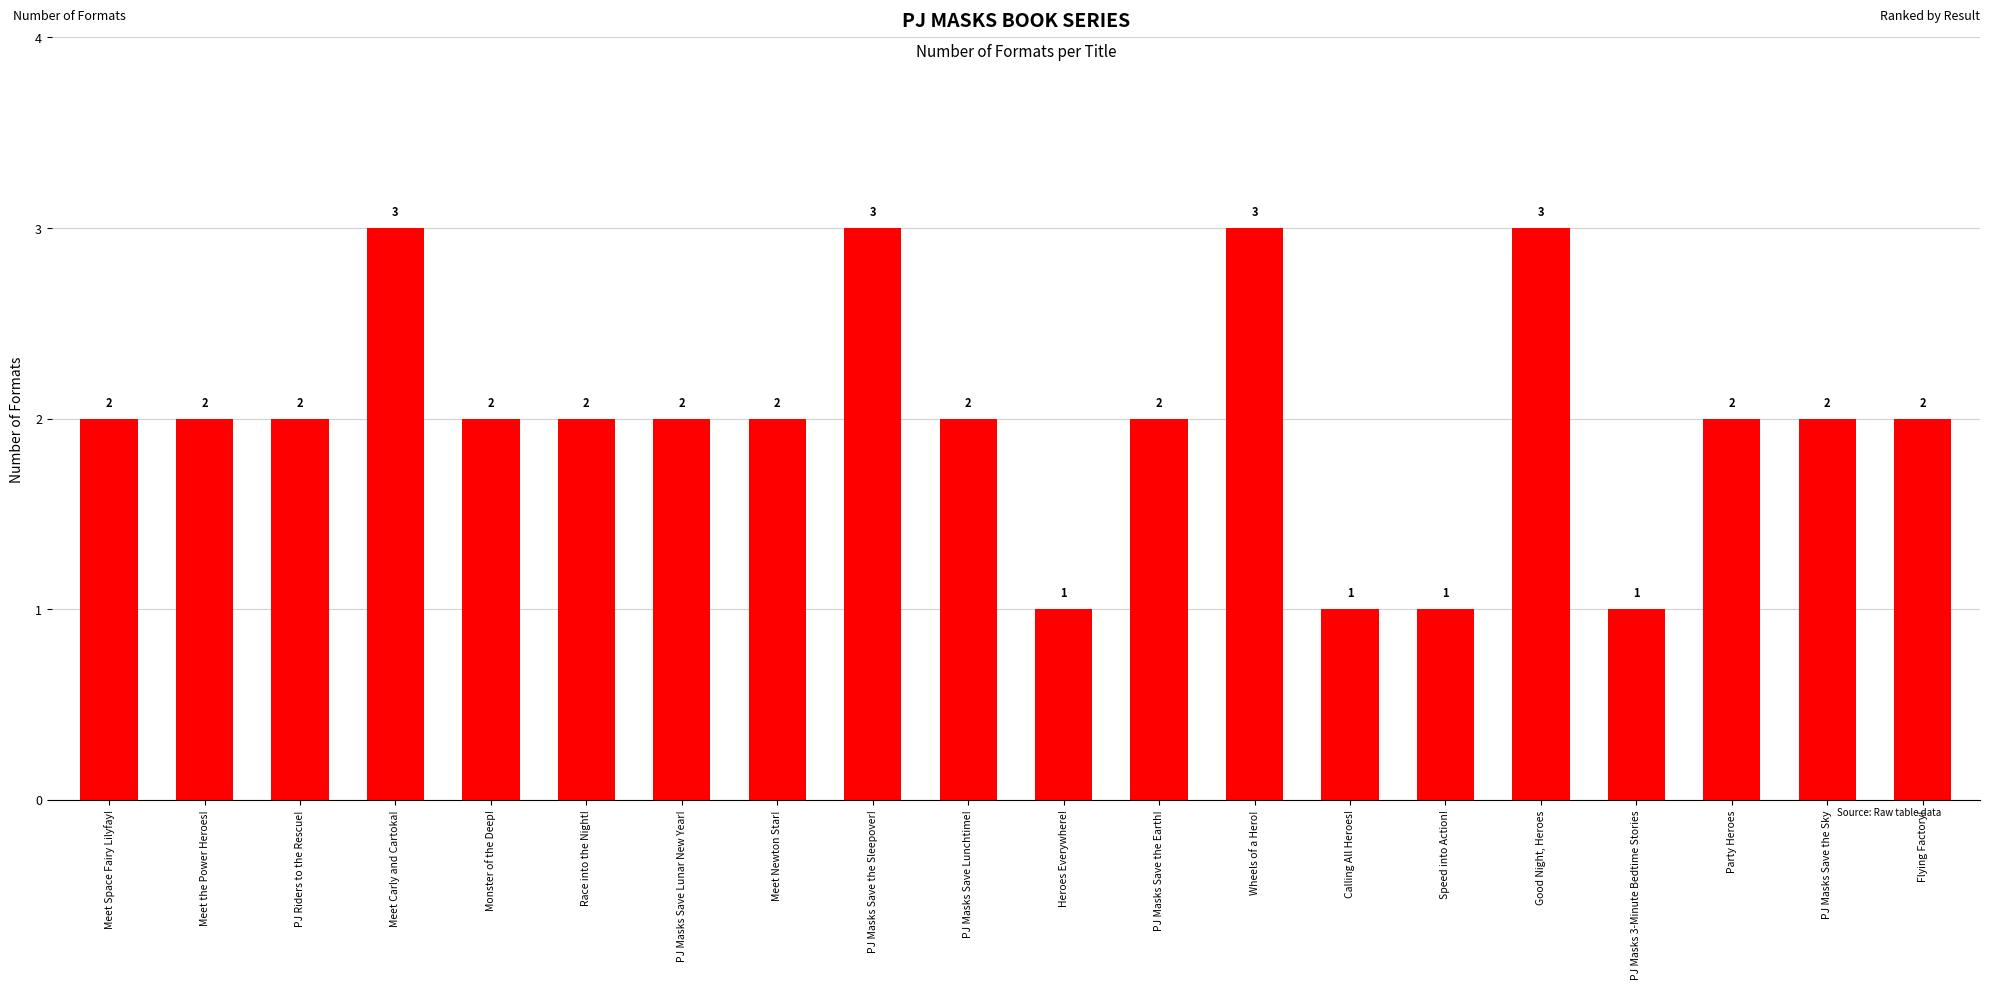

Between Heroes Everywhere! and PJ Masks Save Lunchtime!, which is larger?

PJ Masks Save Lunchtime!